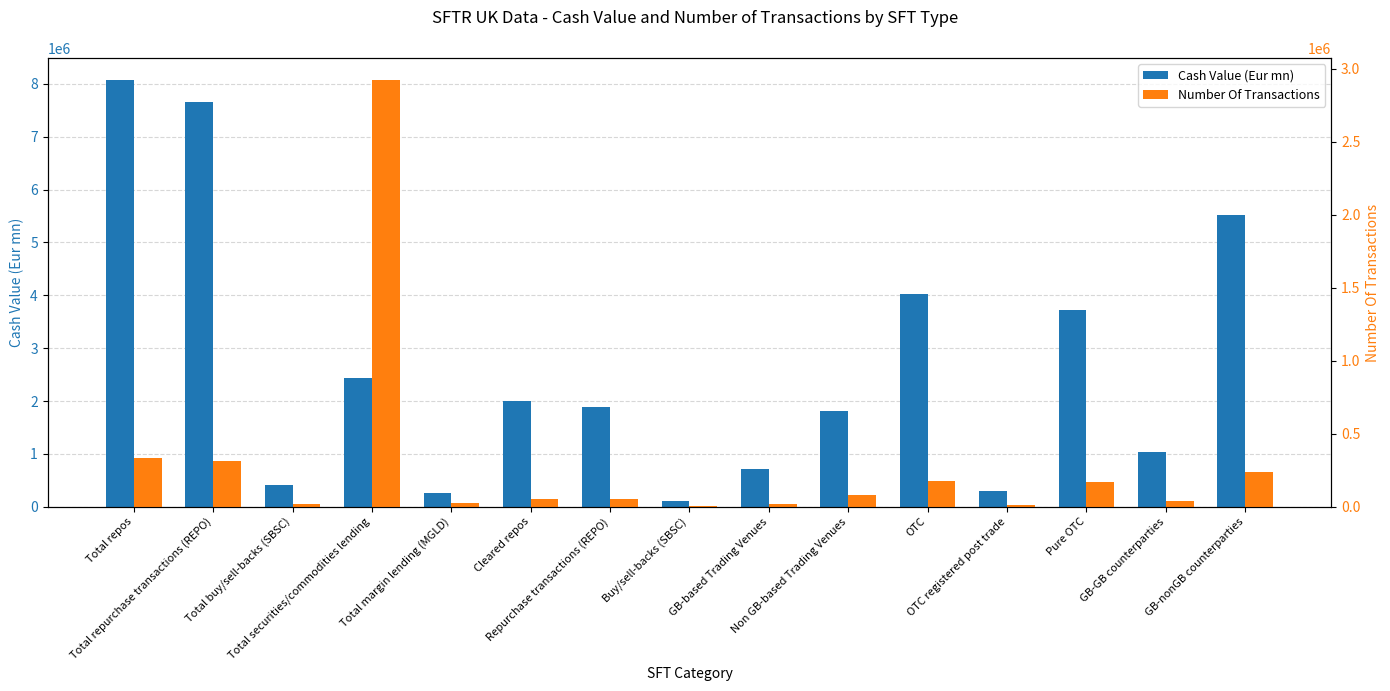

Is the value of Cash Value (Eur mn) at Non GB-based Trading Venues greater than the value of Number Of Transactions at OTC registered post trade?

Yes